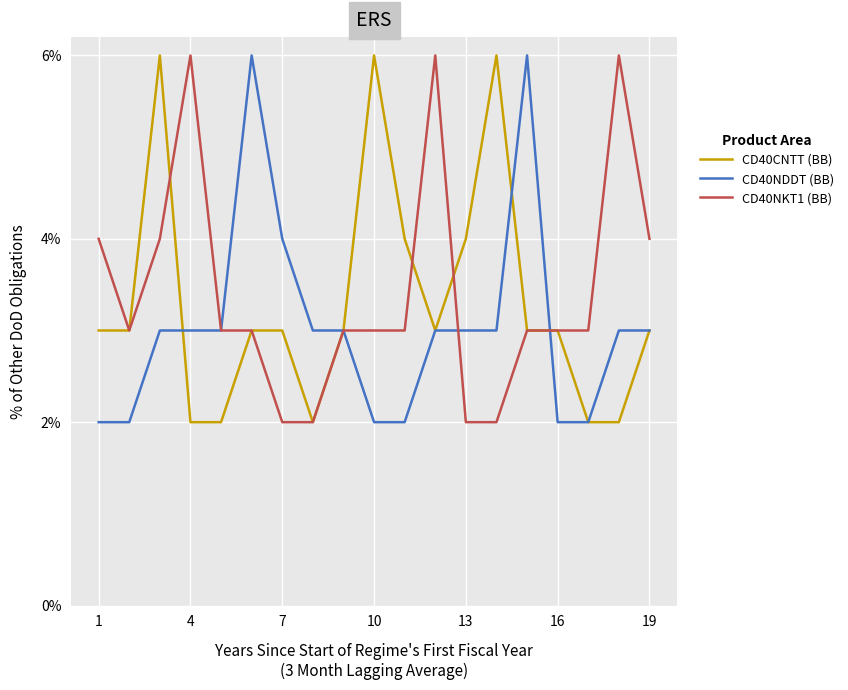

What is the maximum value shown in the chart?

6